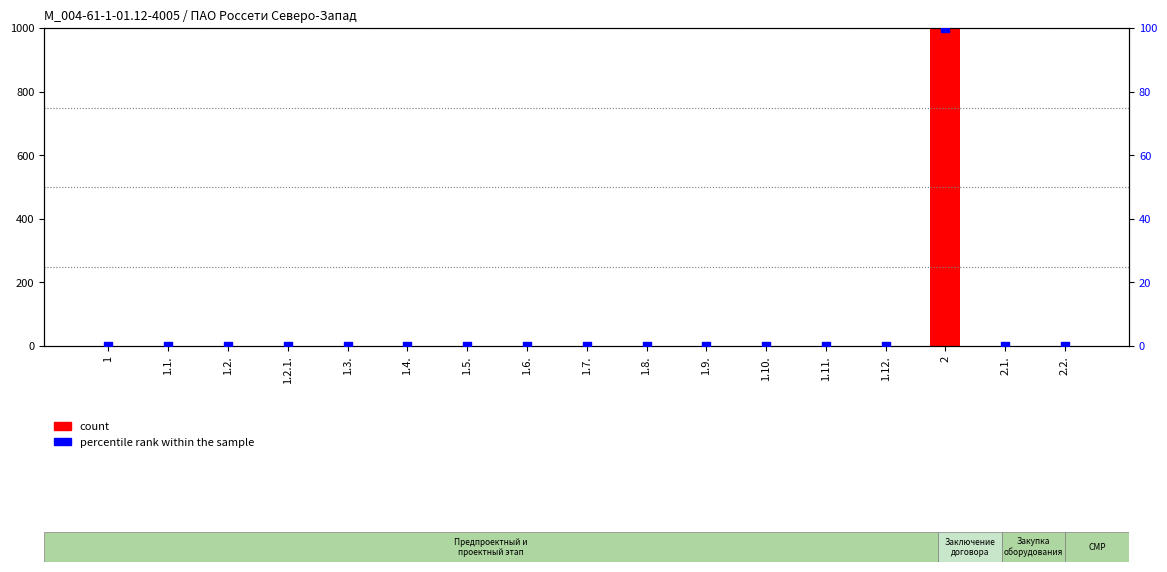

Which series contains the lowest Y value?

count